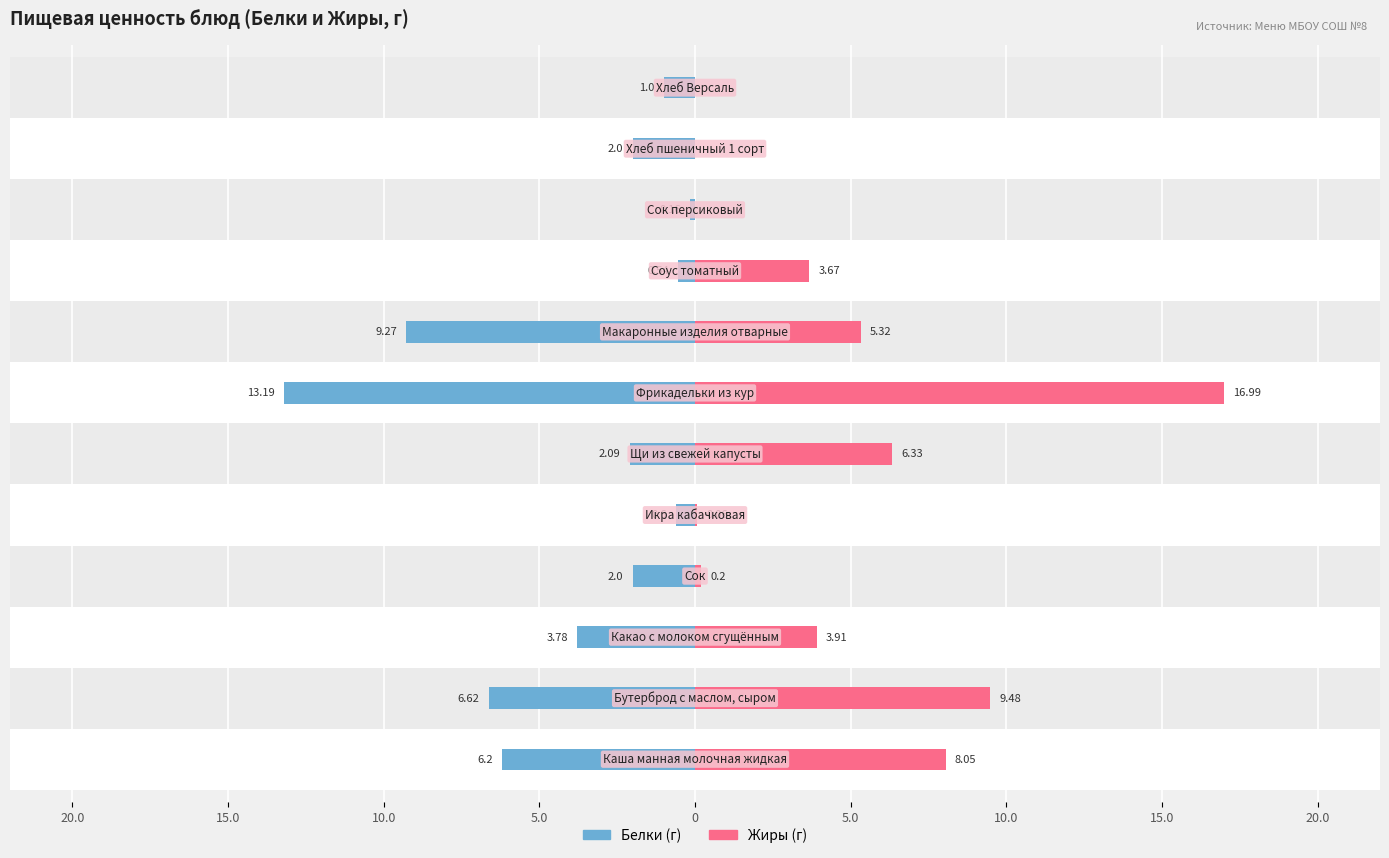

What is the maximum value for Жиры?

17.0